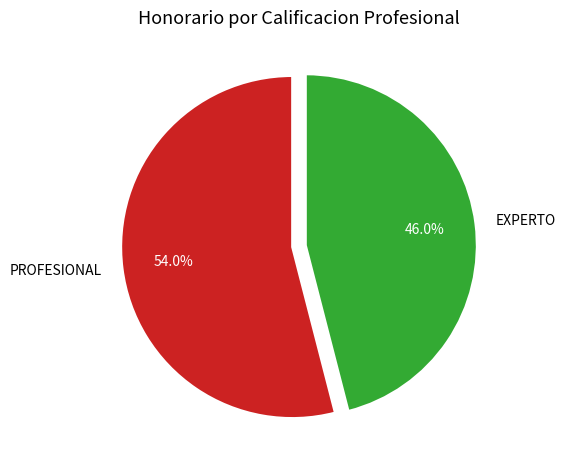

Is the sum of PROFESIONAL and EXPERTO greater than half?

Yes